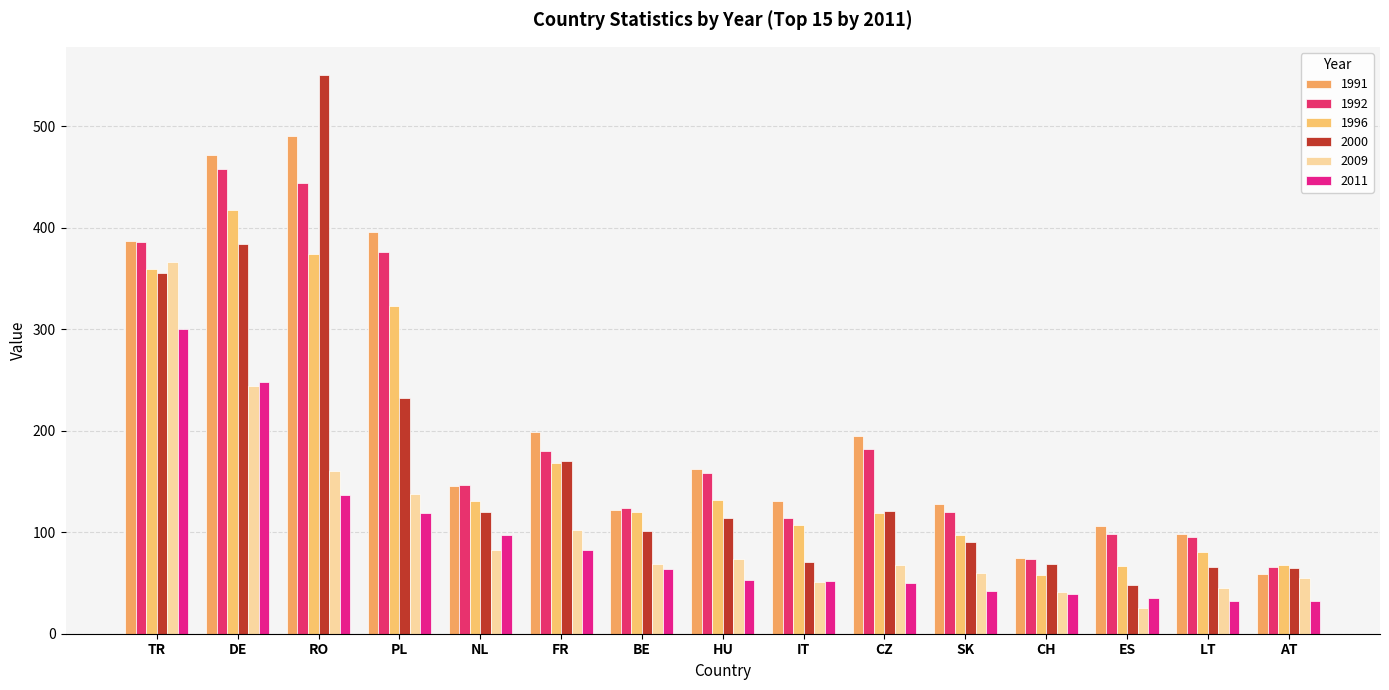

What are all the series names shown in the legend?

1991, 1992, 1996, 2000, 2009, 2011